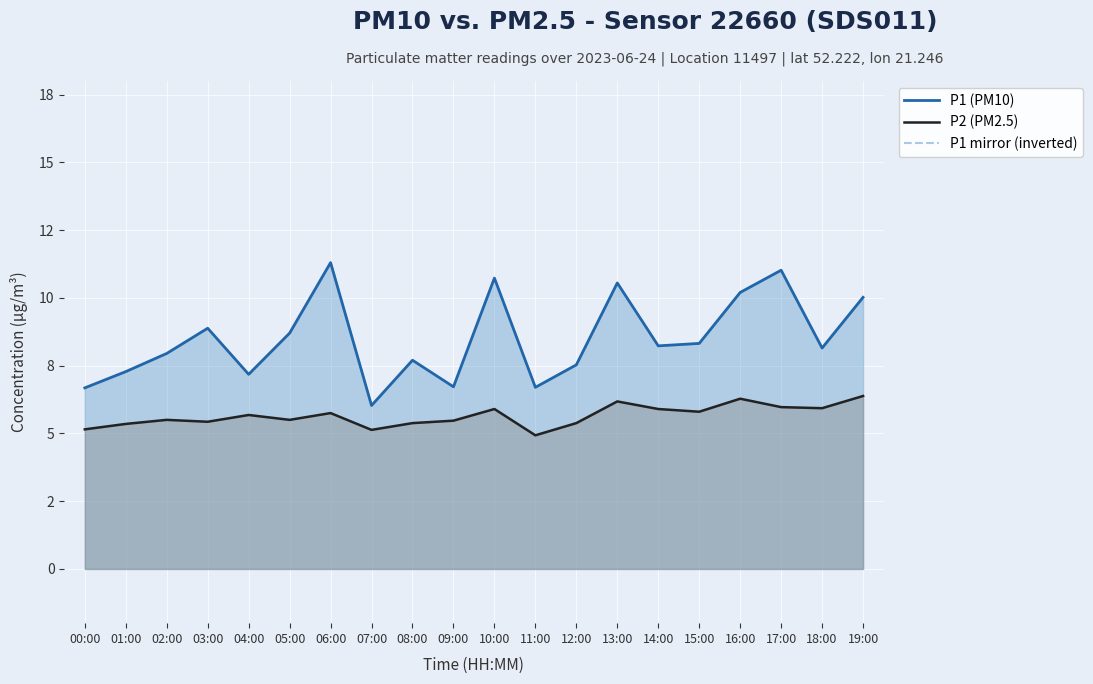

Which series has the widest spread of values?

P1 (PM10)